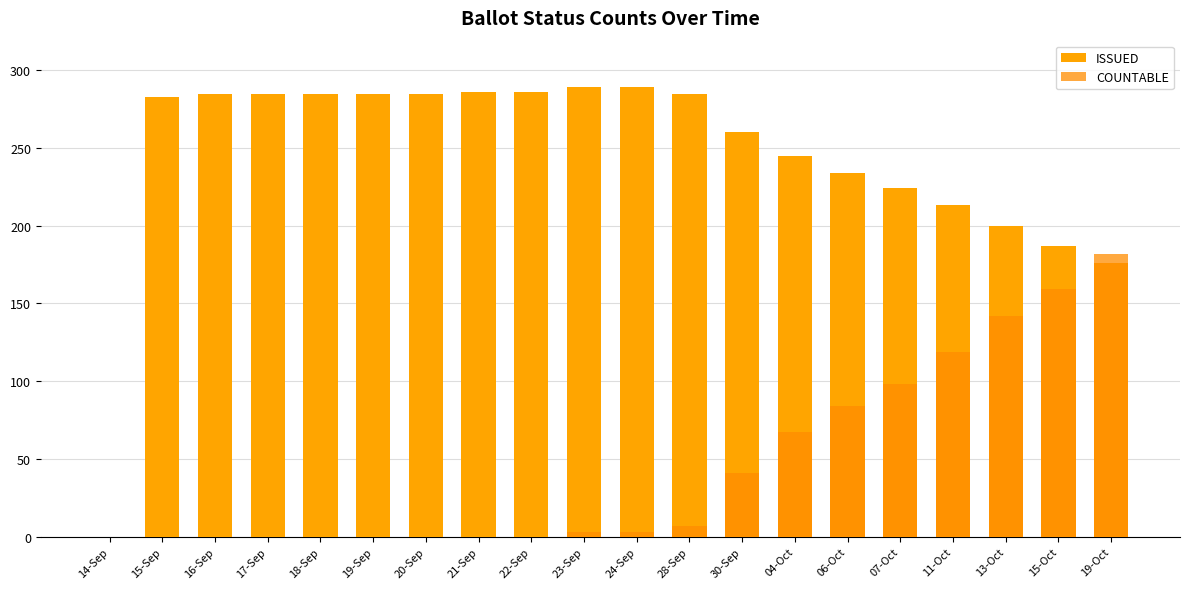

Reading left to right, what are all the values shown in this chart?

ISSUED: 14-Sep=0	15-Sep=283	16-Sep=285	17-Sep=285	18-Sep=285	19-Sep=285	20-Sep=285	21-Sep=286	22-Sep=286	23-Sep=289	24-Sep=289	28-Sep=285	30-Sep=260	04-Oct=245	06-Oct=234	07-Oct=224	11-Oct=213	13-Oct=200	15-Oct=187	19-Oct=176
COUNTABLE: 14-Sep=0	15-Sep=0	16-Sep=0	17-Sep=0	18-Sep=0	19-Sep=0	20-Sep=0	21-Sep=0	22-Sep=0	23-Sep=3	24-Sep=3	28-Sep=7	30-Sep=41	04-Oct=67	06-Oct=84	07-Oct=98	11-Oct=119	13-Oct=142	15-Oct=159	19-Oct=182